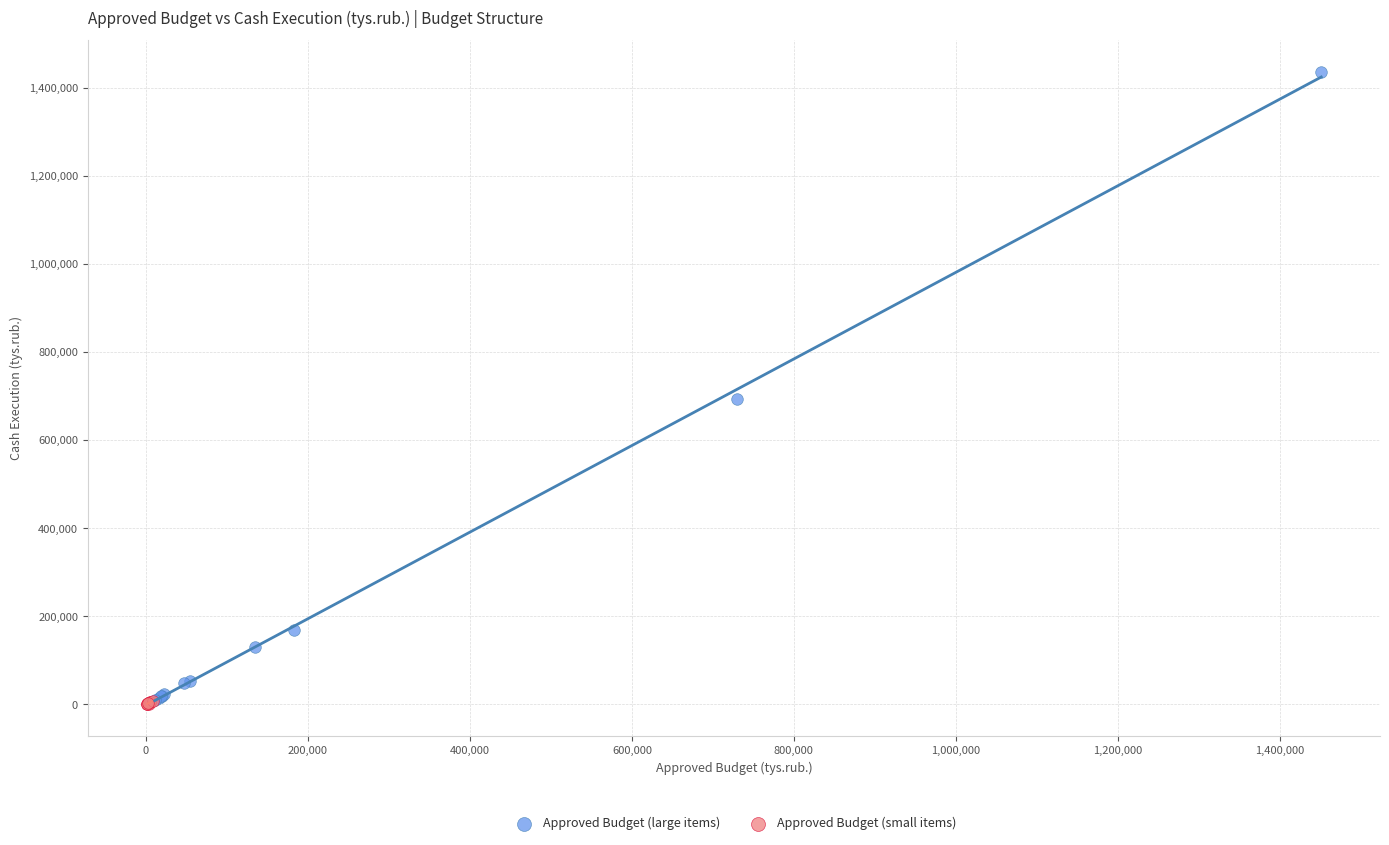

Which series has the largest Y range (max minus min)?

Approved Budget (large items)